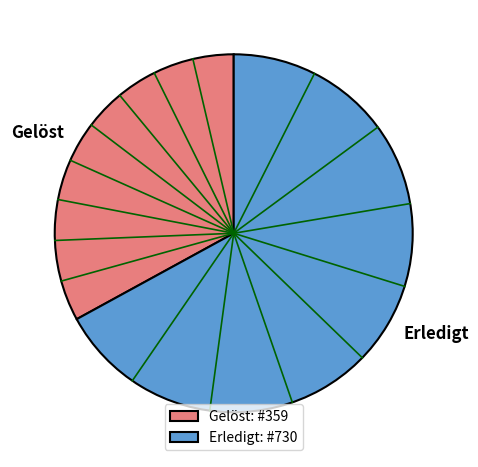

Does Gelöst account for over 50% of the chart?

No